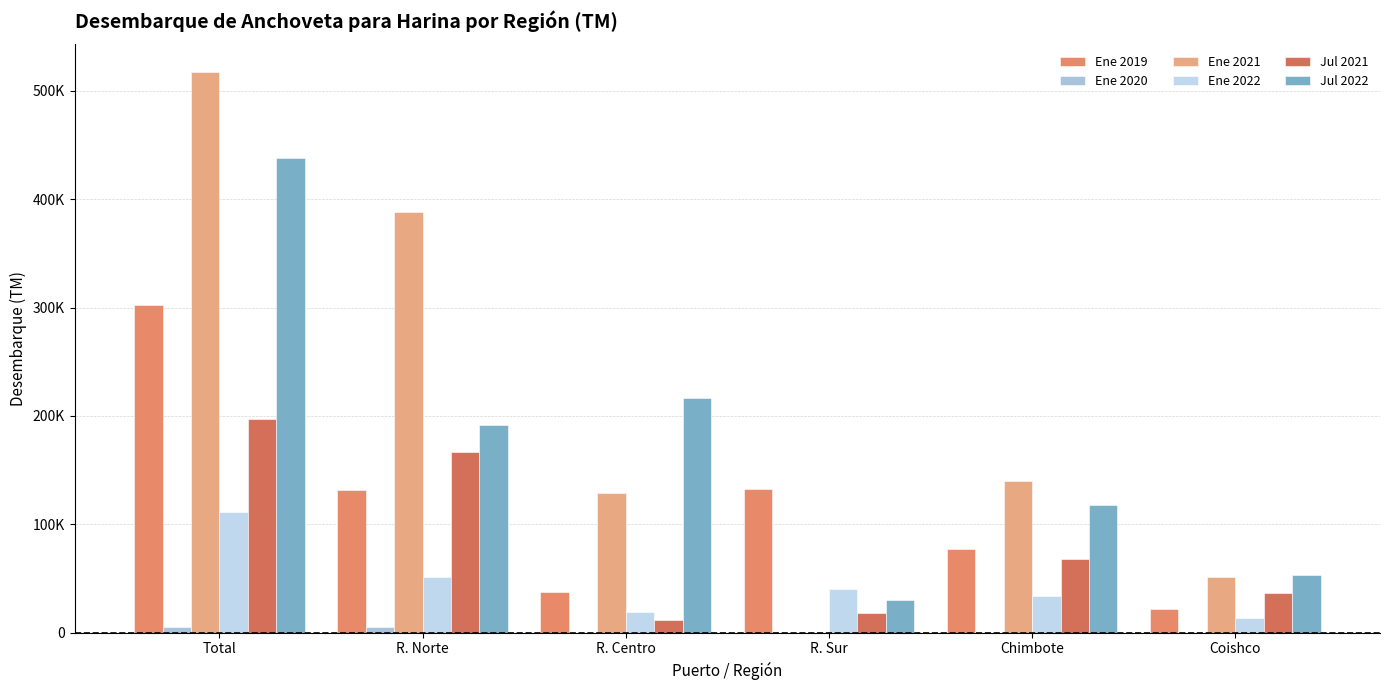

Are the bars horizontal?

No